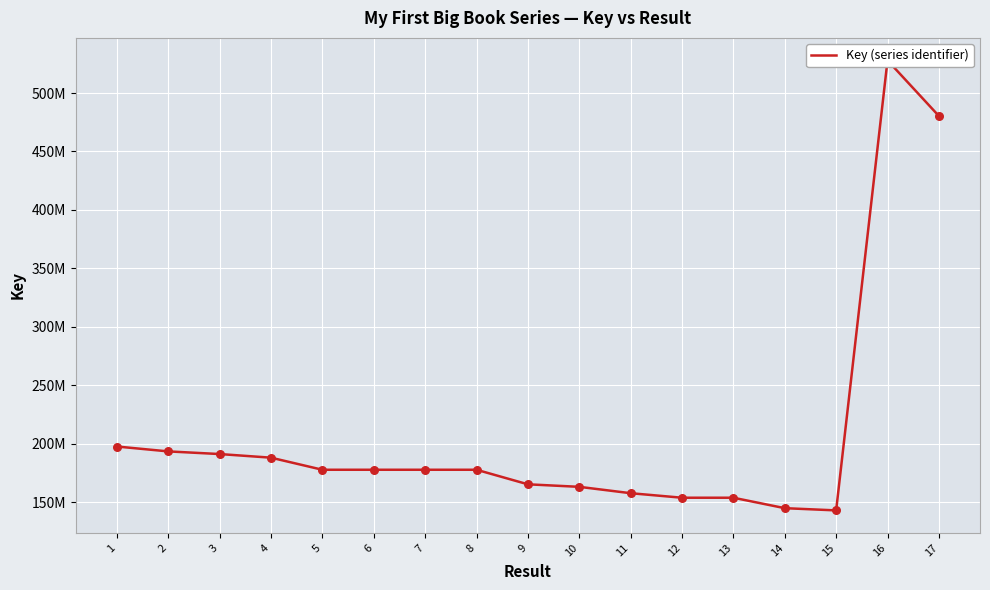

Approximately how many times larger is the value at 13 compared to 12?

1.0